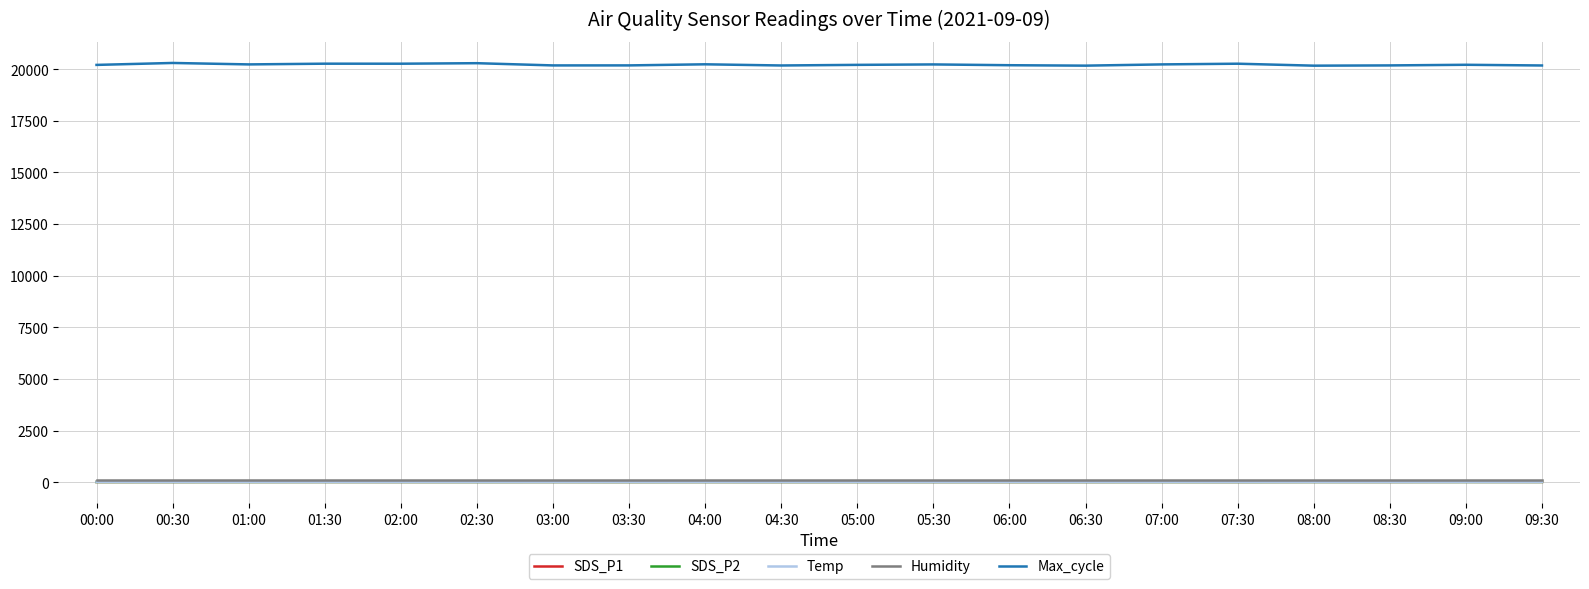

True or false: Max_cycle and Humidity intersect in this chart.

False